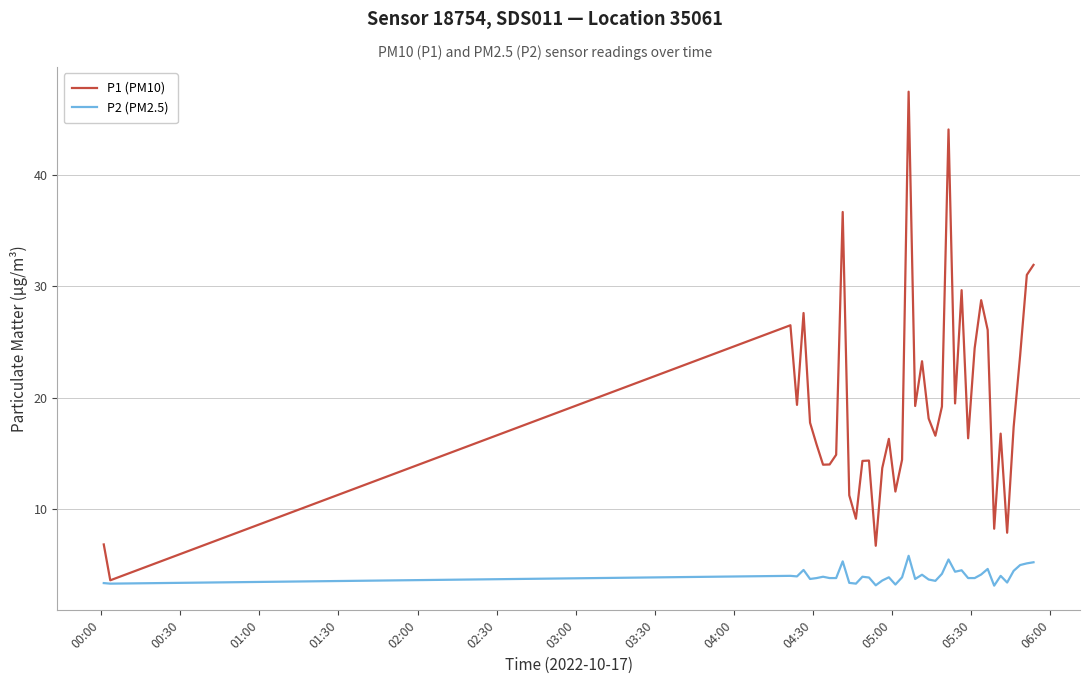

At how many categories does at least one series exceed 36?

3